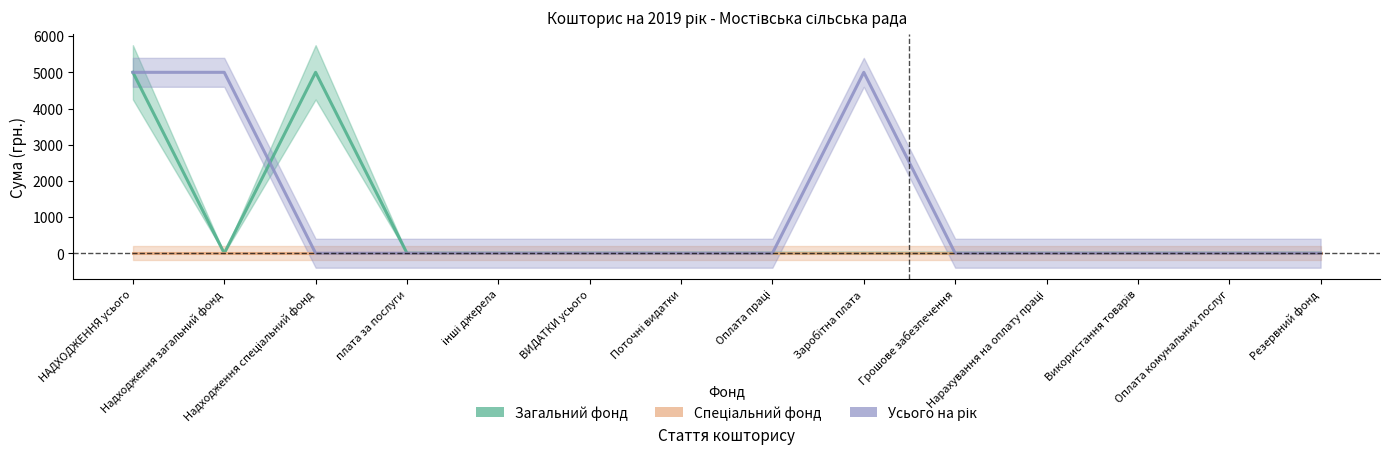

Between Нарахування на оплату праці and Використання товарів, which is larger?

Нарахування на оплату праці